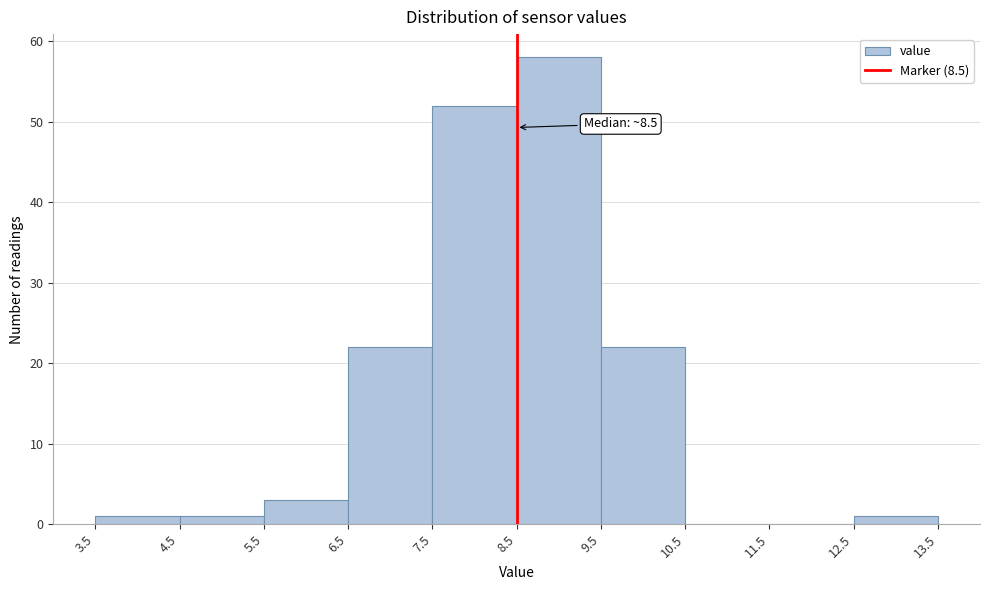

Which range on the x-axis has the tallest bar?

8.5 to 9.5